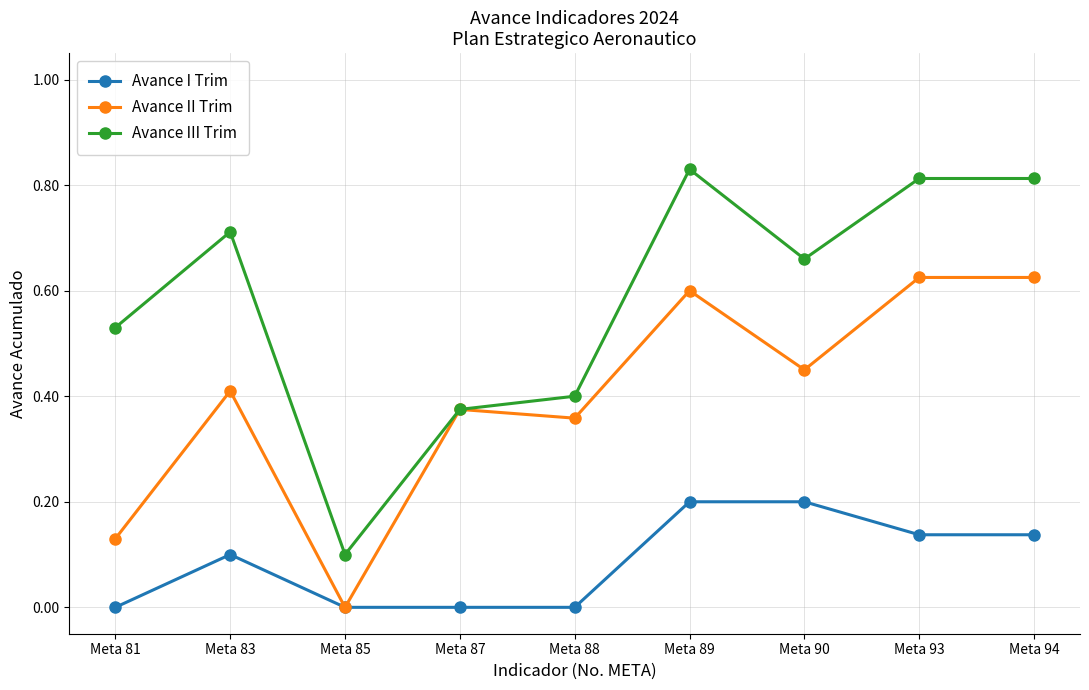

Does the chart have visible grid lines?

Yes